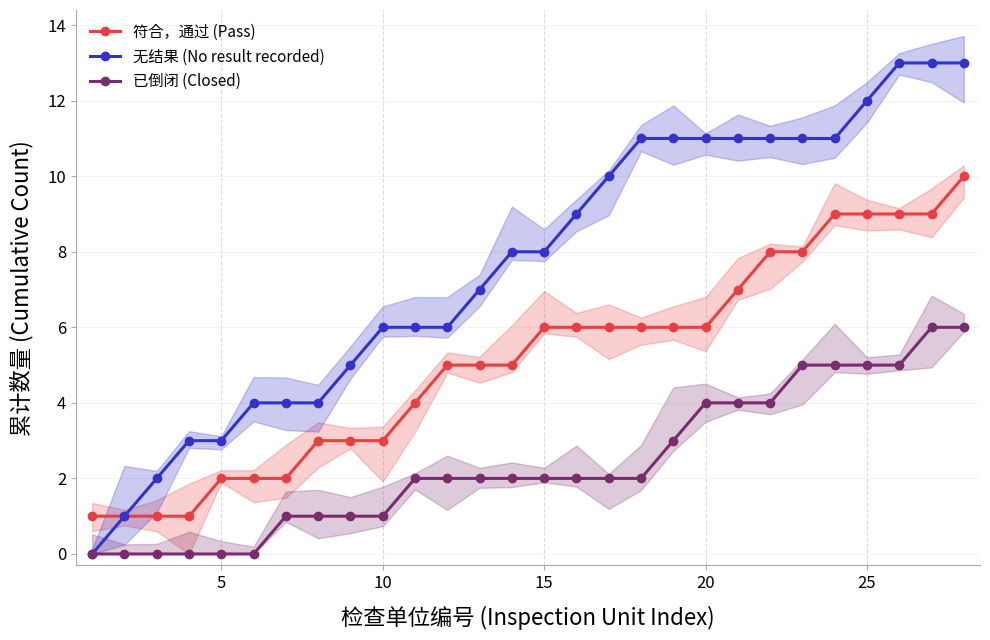

True or false: 无结果 (No result recorded) has more than 1 interior local peaks.

False